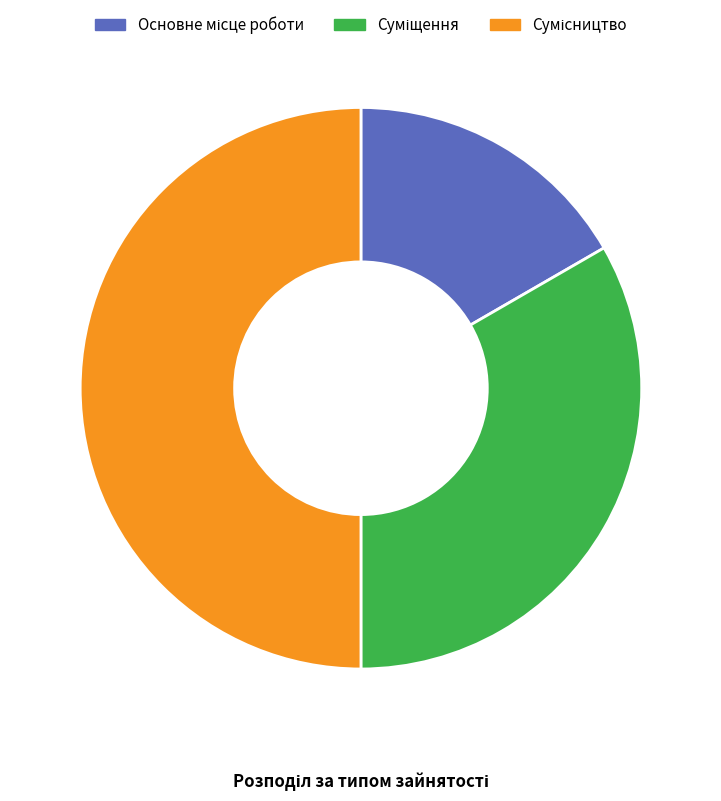

To the nearest percent, what is the average slice percentage?

33%